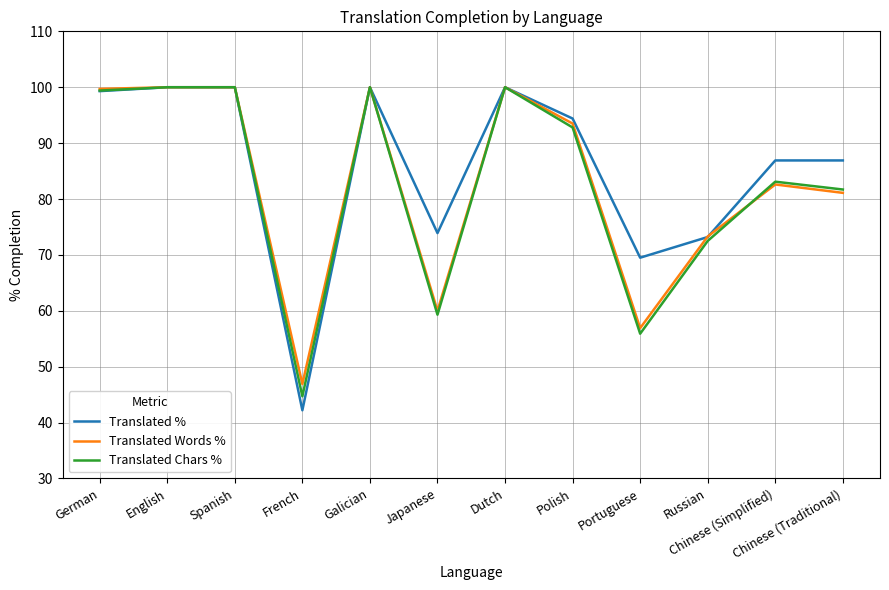

Is the value of Translated Chars % at Spanish greater than the value of Translated % at Chinese (Simplified)?

Yes